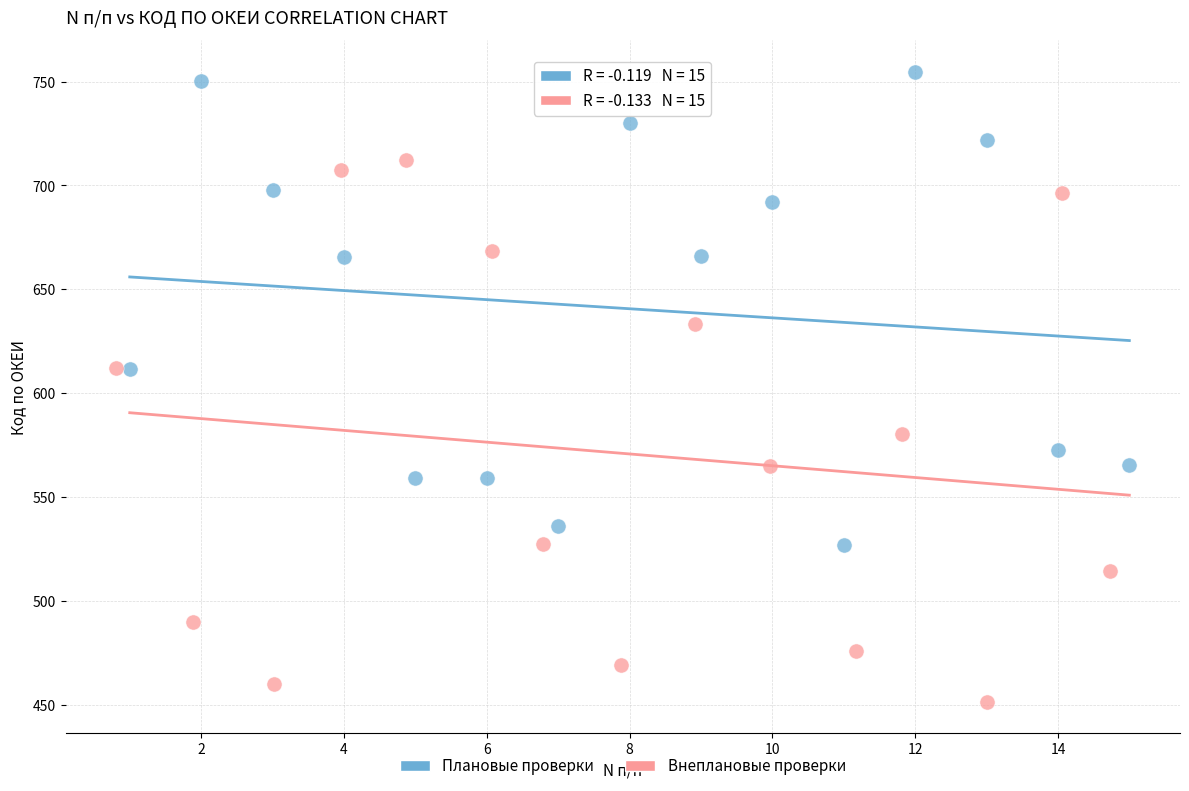

Which series contains the highest Y value?

Плановые проверки